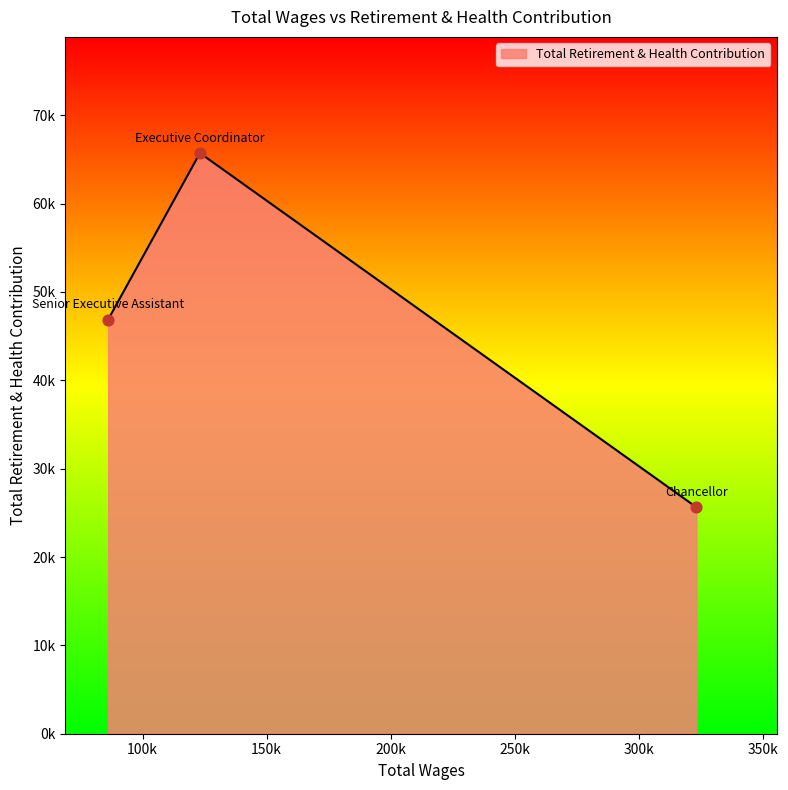

Is this an area chart (filled region under the line)?

Yes